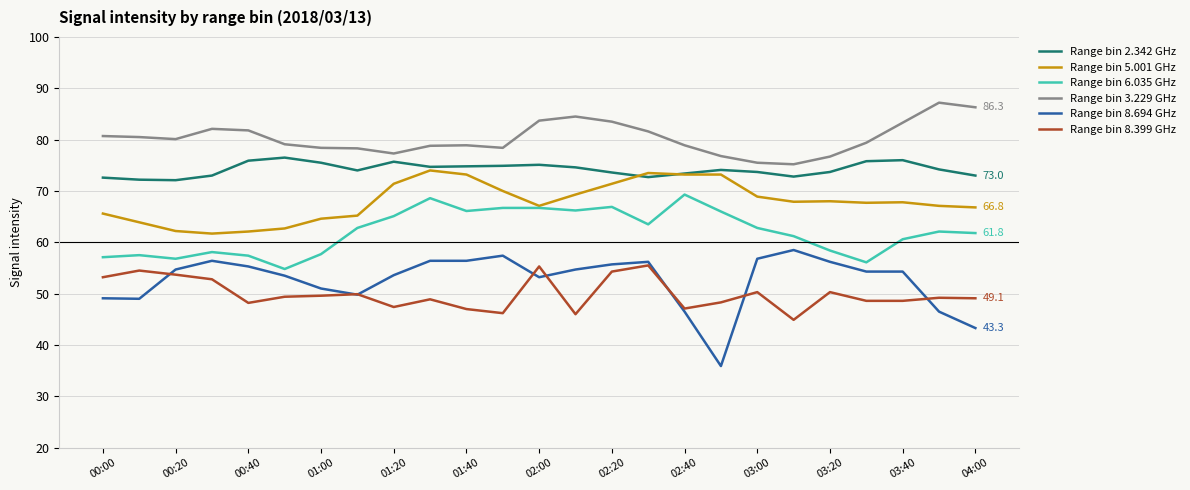

Which series has the widest spread of values?

Range bin 8.694 GHz